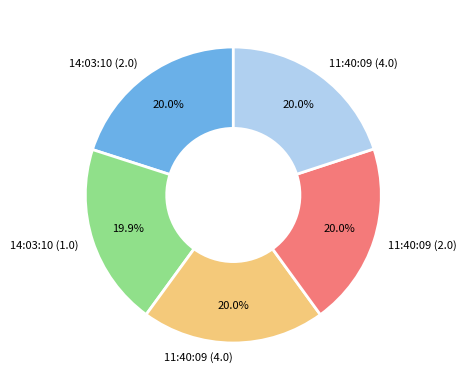

Is there any slice that represents more than half of the pie?

No